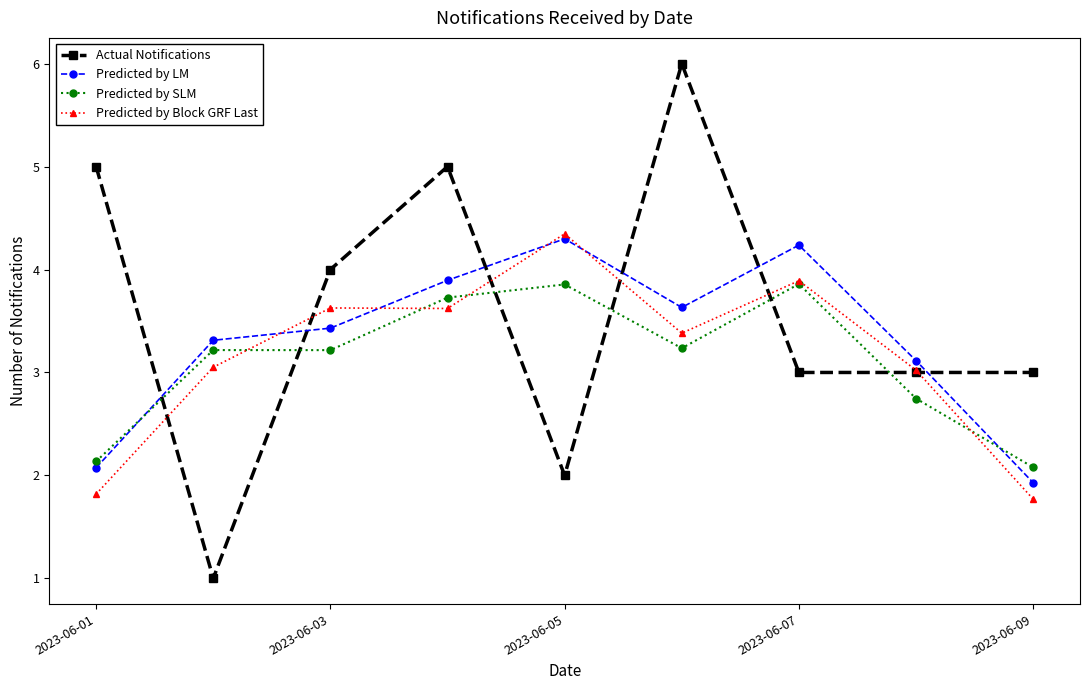

Which series has the largest range (max minus min)?

Actual Notifications